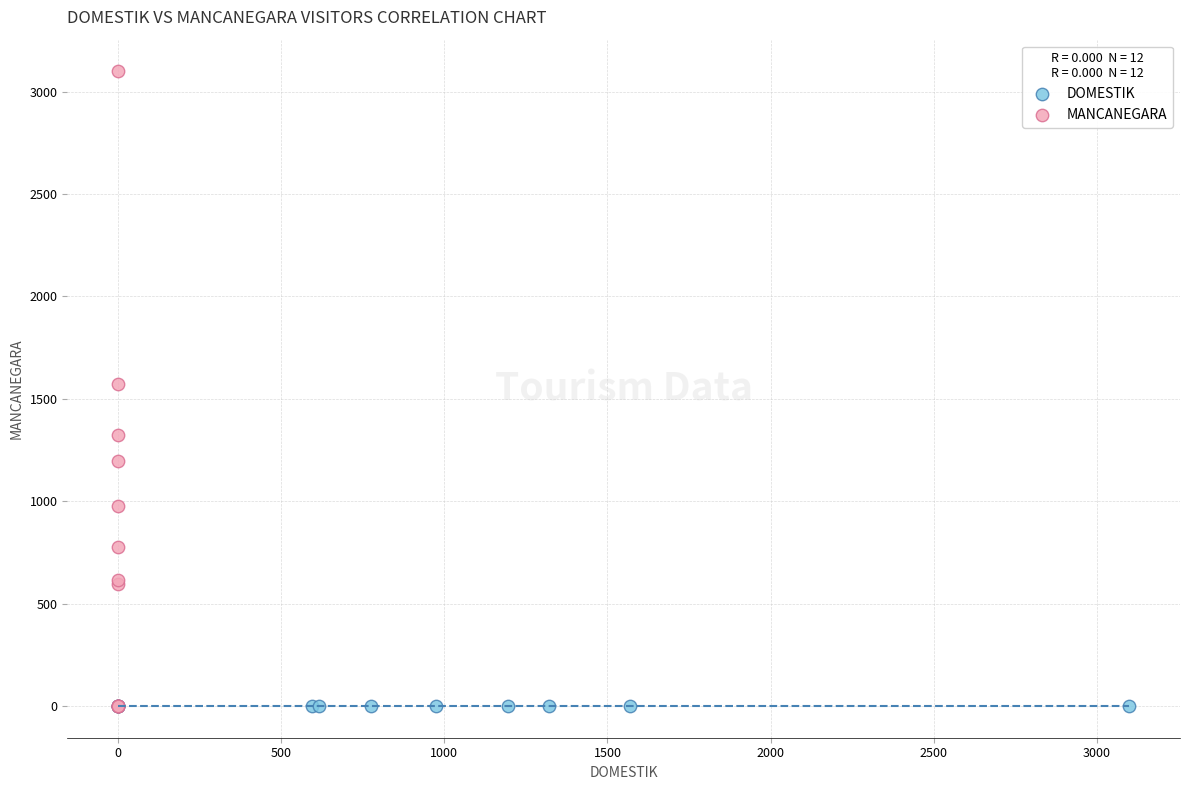

Which series contains the highest Y value?

MANCANEGARA